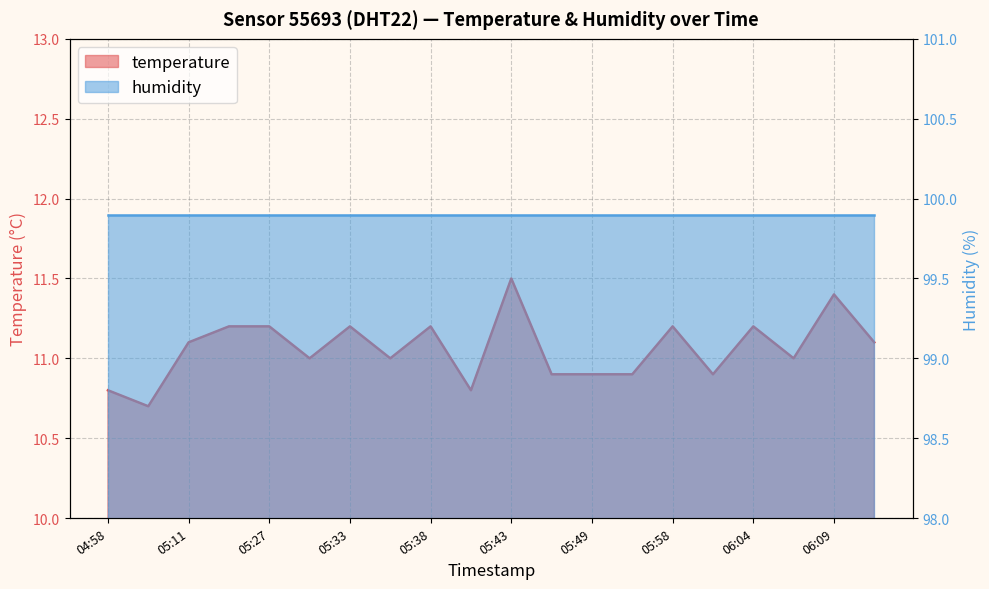

Rank the categories by value from highest to lowest.

05:43, 06:09, 05:24, 05:27, 05:33, 05:38, 05:58, 06:04, 05:11, 06:12, 05:30, 05:35, 06:07, 05:46, 05:49, 05:52, 06:00, 04:58, 05:41, 05:08